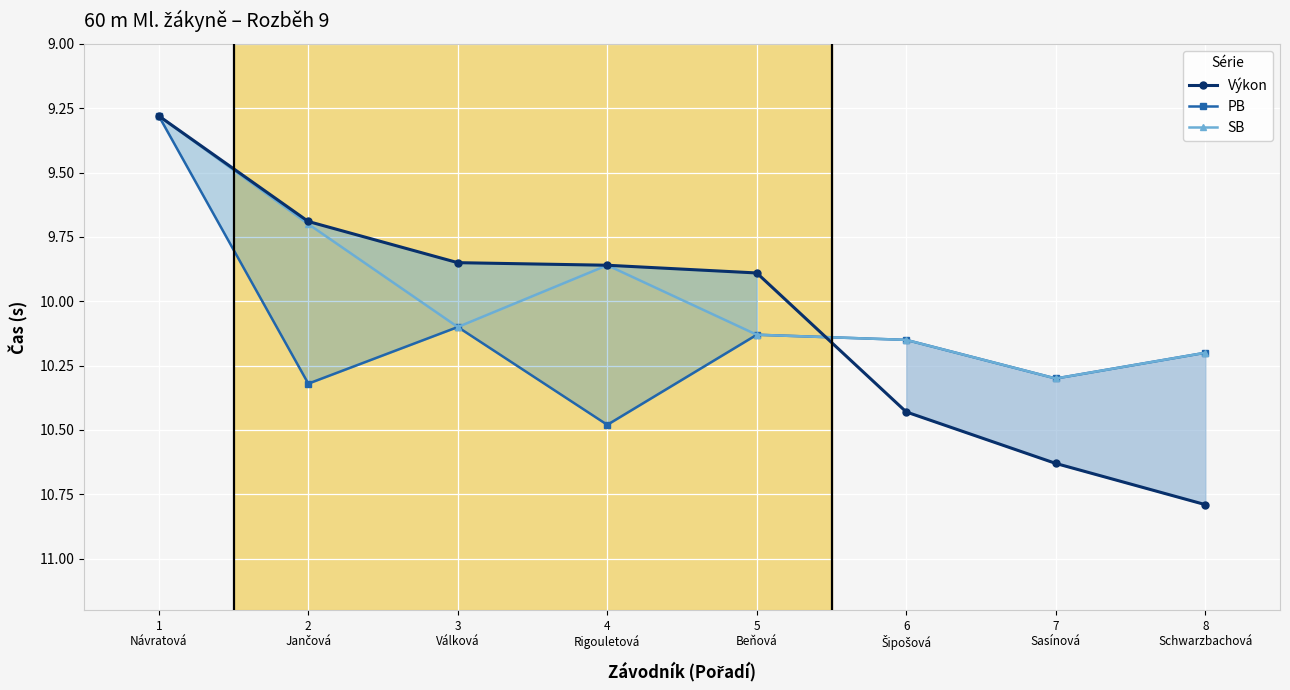

What is the label of the 1st point from the right?

8
Schwarzbachová